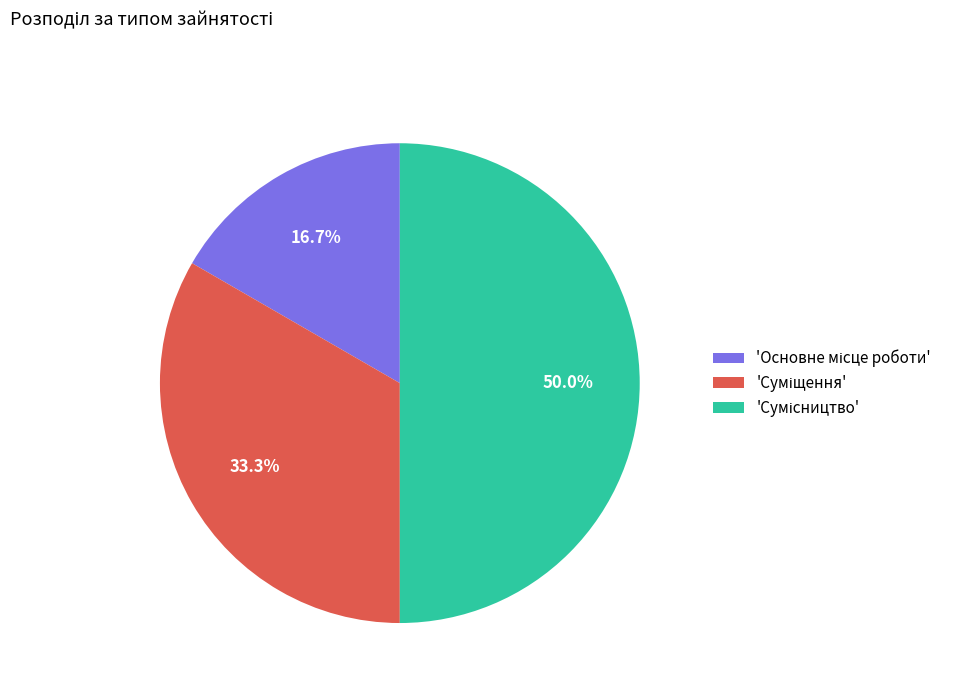

How many slices are in this pie chart?

3